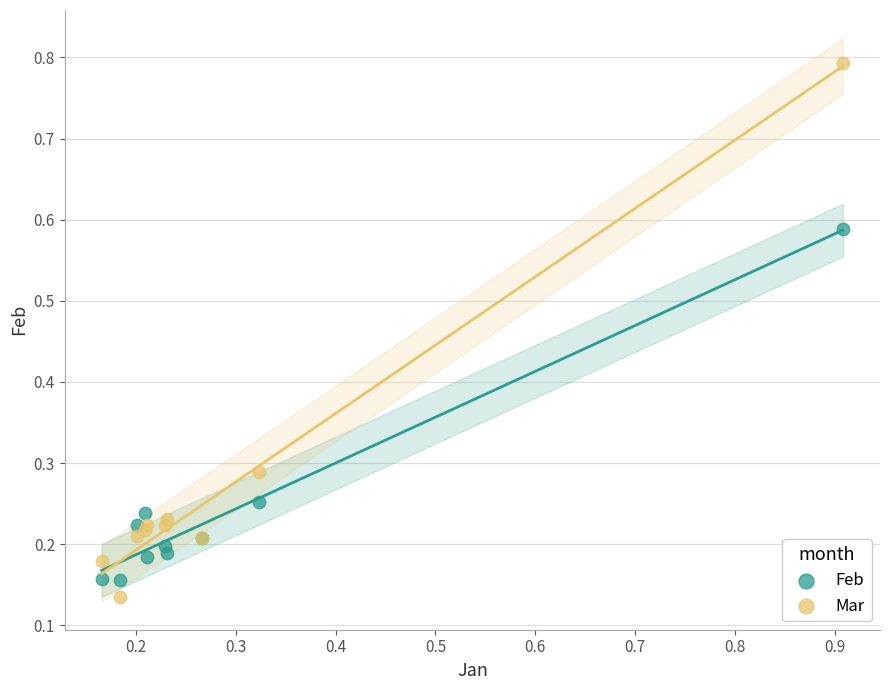

What is the X range (max minus min) for the scatter plot?

0.7